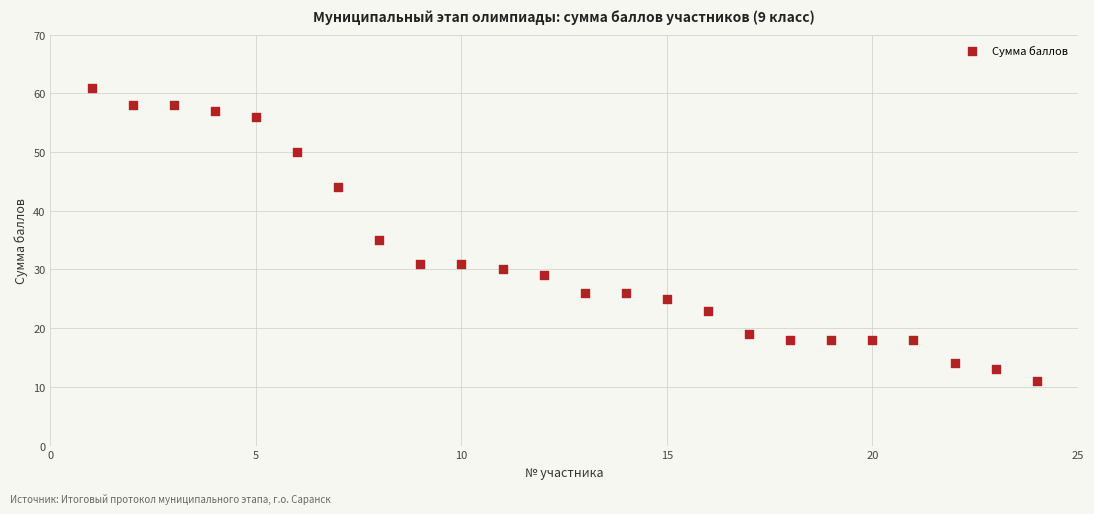

What Y value in the scatter plot is closest to 36?

35